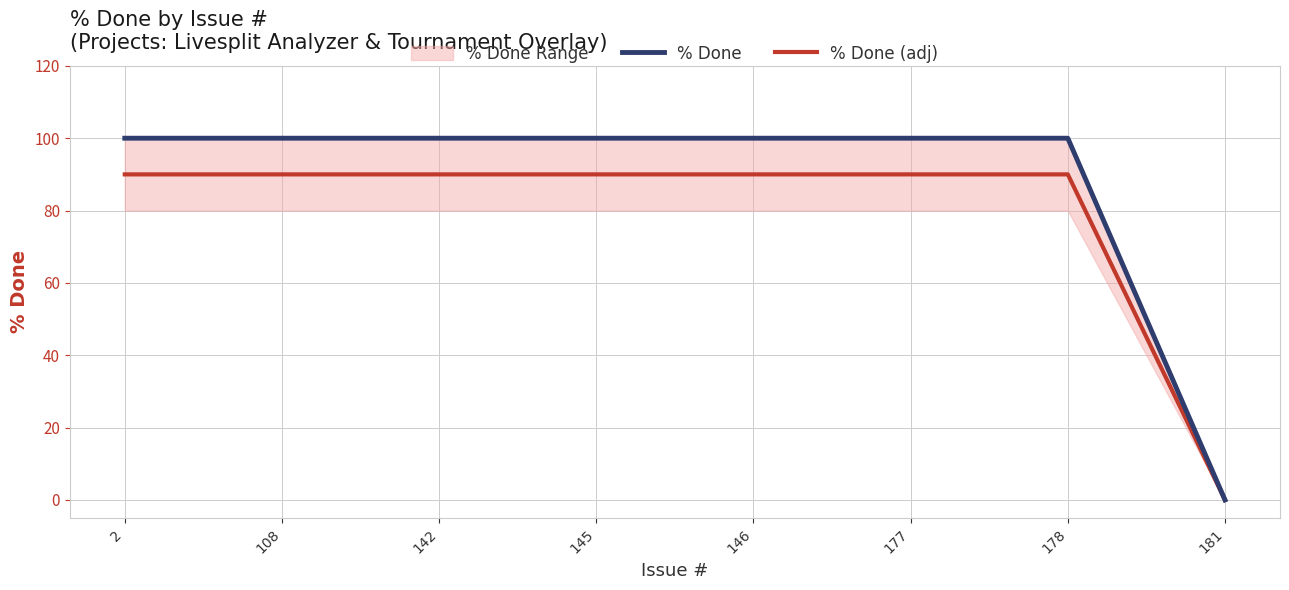

Is it true that % Done (adj) equals 27 at 142?

False